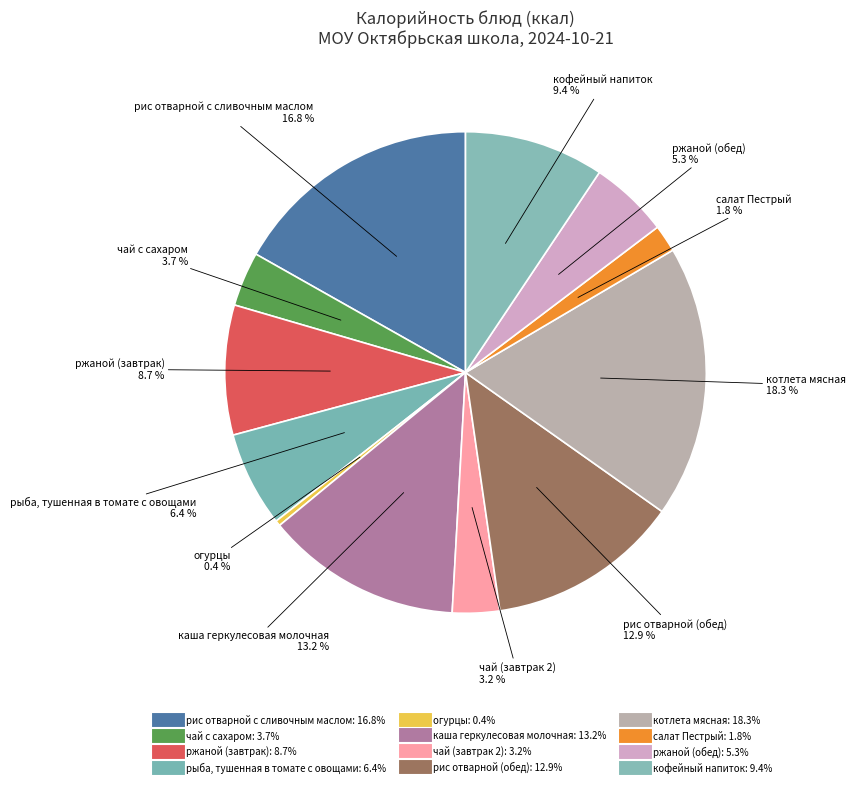

Is there any slice that represents more than half of the pie?

No